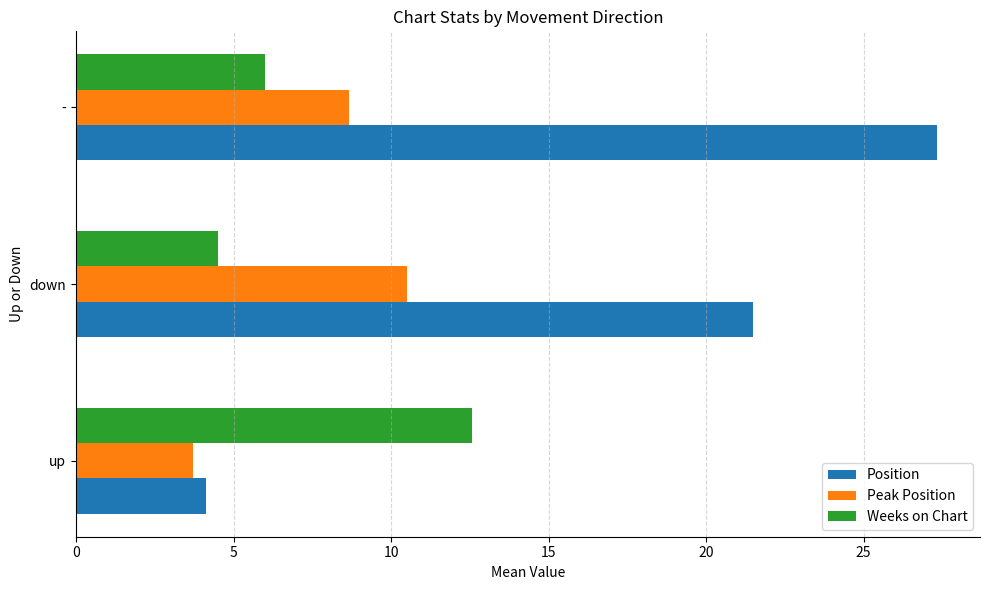

List the series in order of their peak value, highest first.

Position, Weeks on Chart, Peak Position